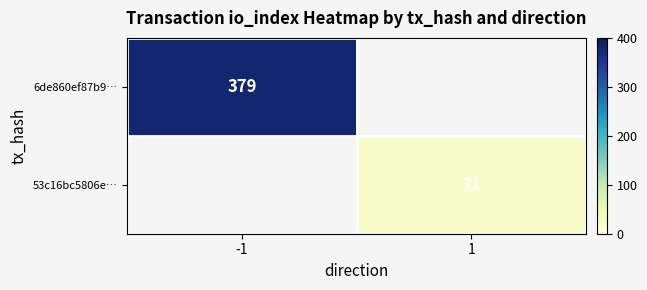

How many data points does each series have?

2